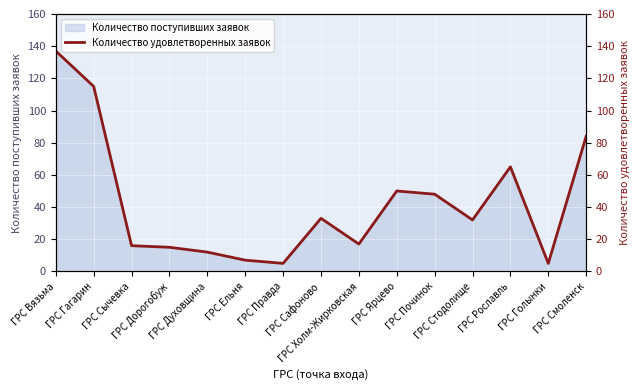

The chart shows a value of 32 at ГРС Стодолище. True or false?

True